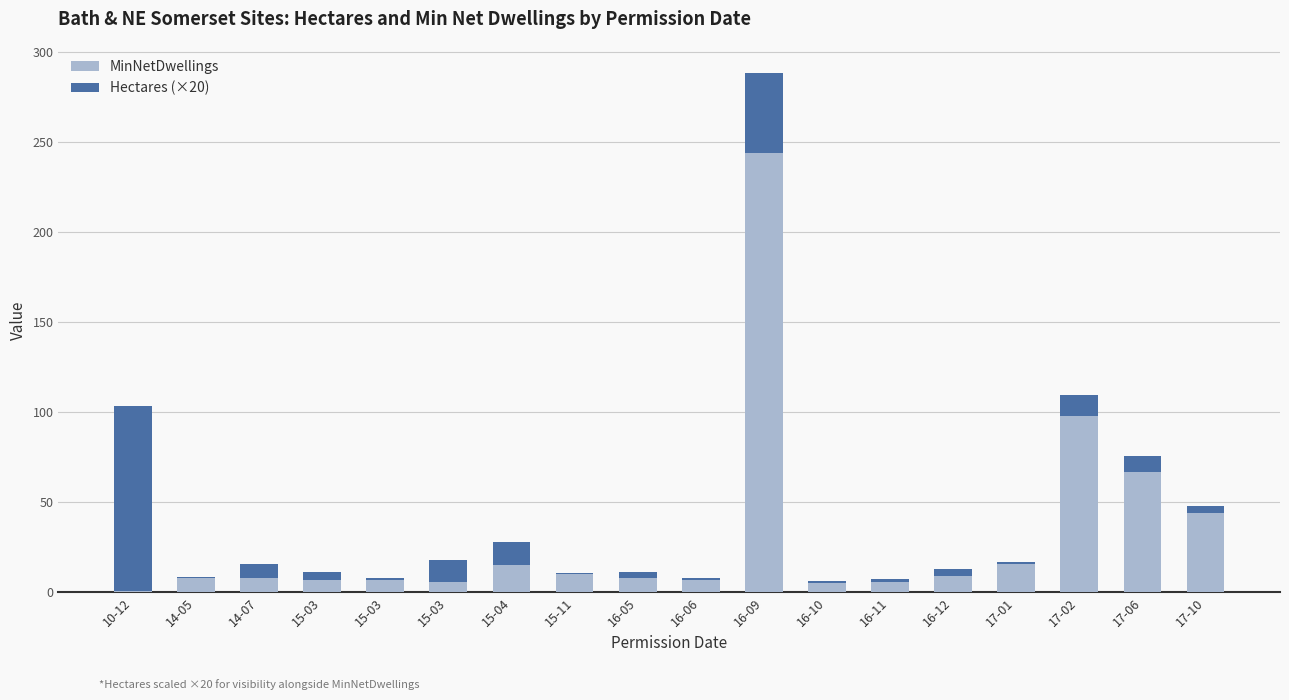

Read the MinNetDwellings value at 16-12.

9.0